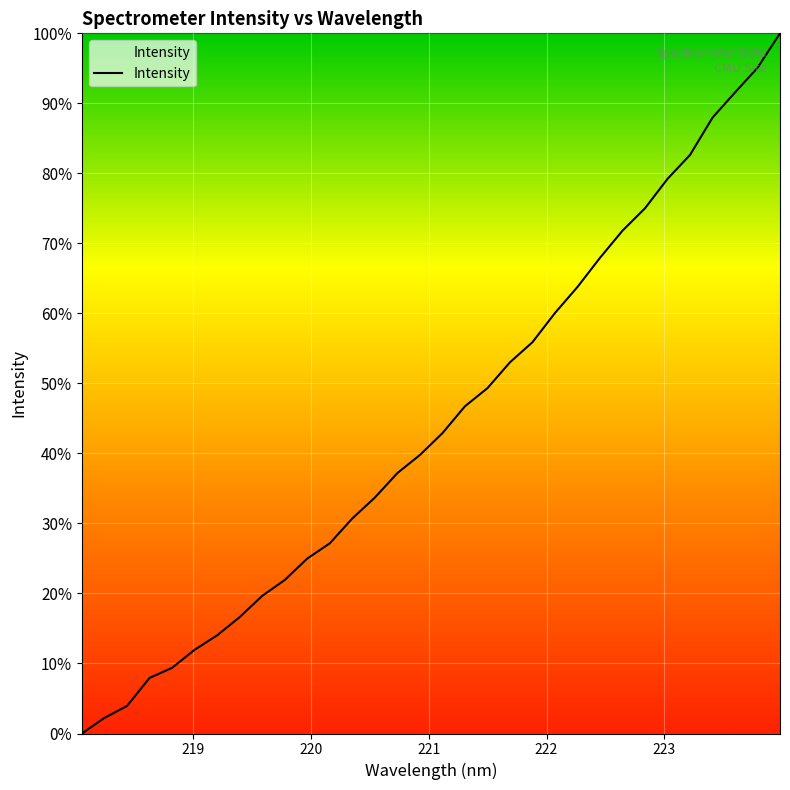

What is the average value?

44.5